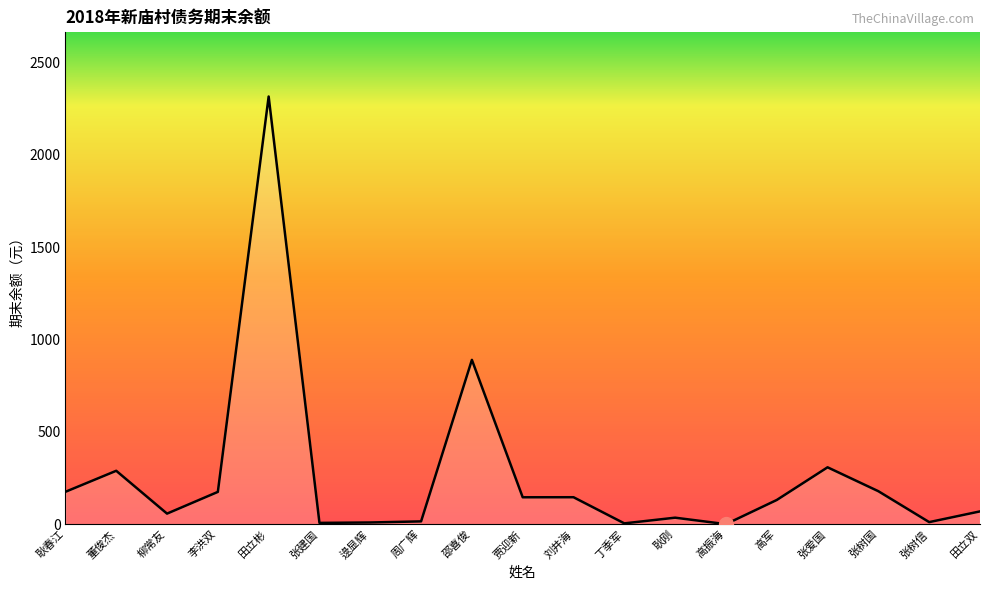

What is the minimum value shown in the chart?

1.0